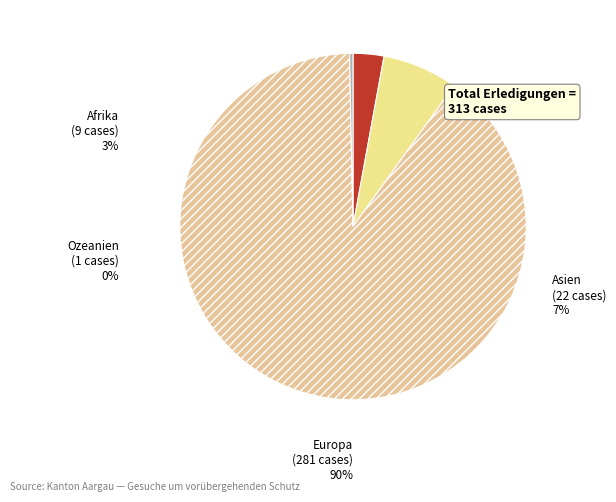

Which has a higher value, Afrika or Asien?

Asien